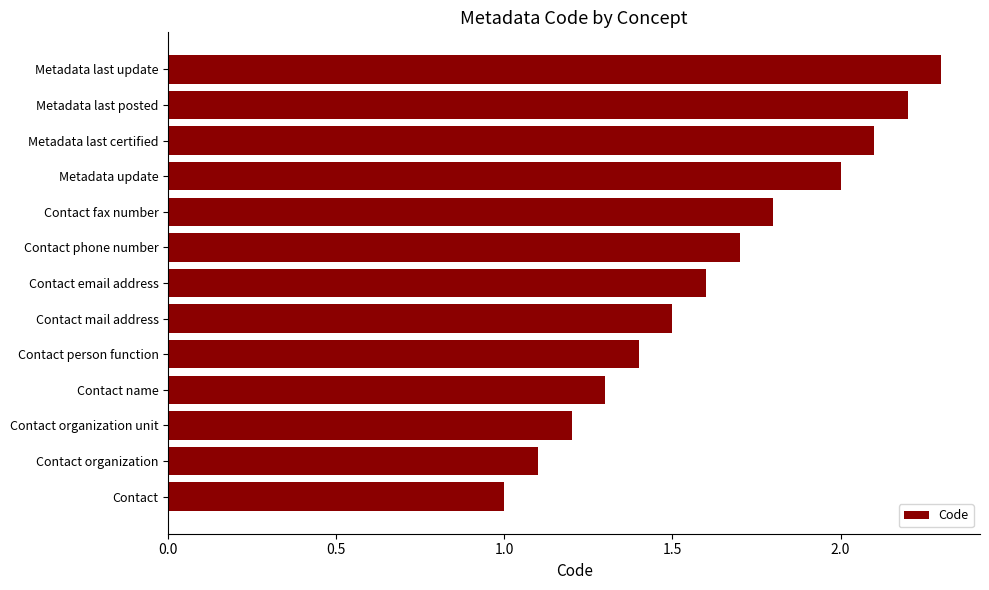

List the labels in order of value, largest first.

Metadata last update, Metadata last posted, Metadata last certified, Metadata update, Contact fax number, Contact phone number, Contact email address, Contact mail address, Contact person function, Contact name, Contact organization unit, Contact organization, Contact